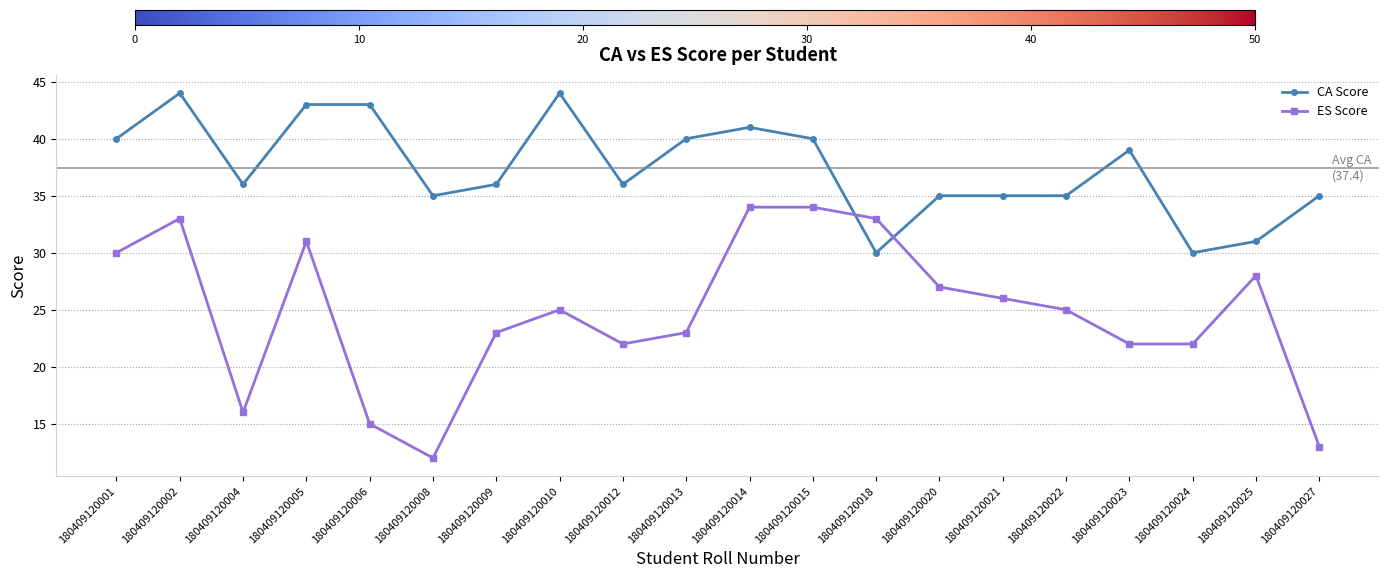

Which category has the lowest value across all series?

180409120008